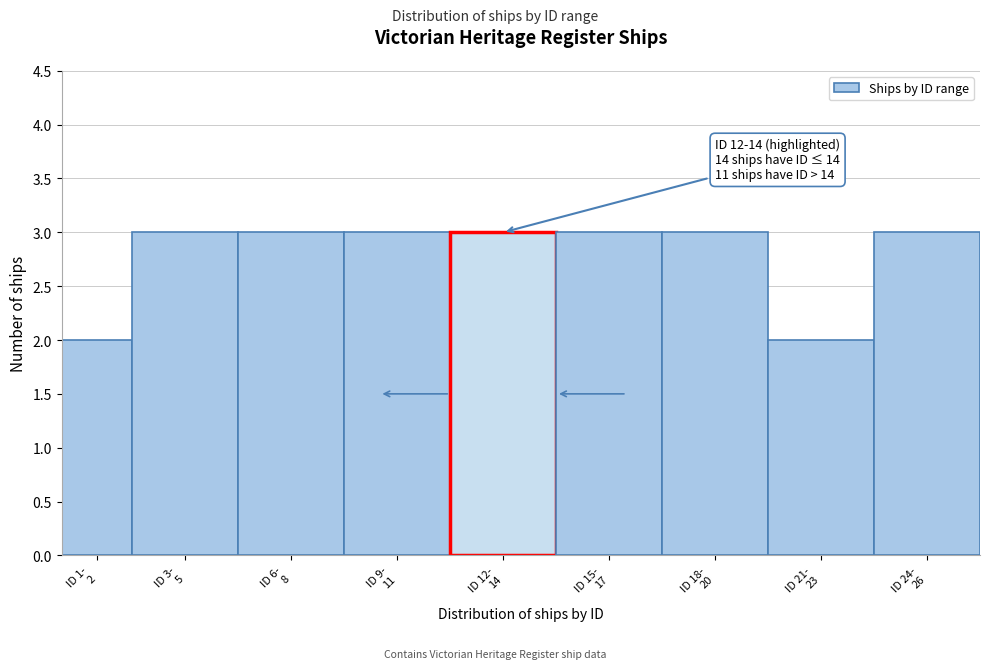

Reading left to right, what are all the values shown in this chart?

2	3	3	3	3	3	3	2	3